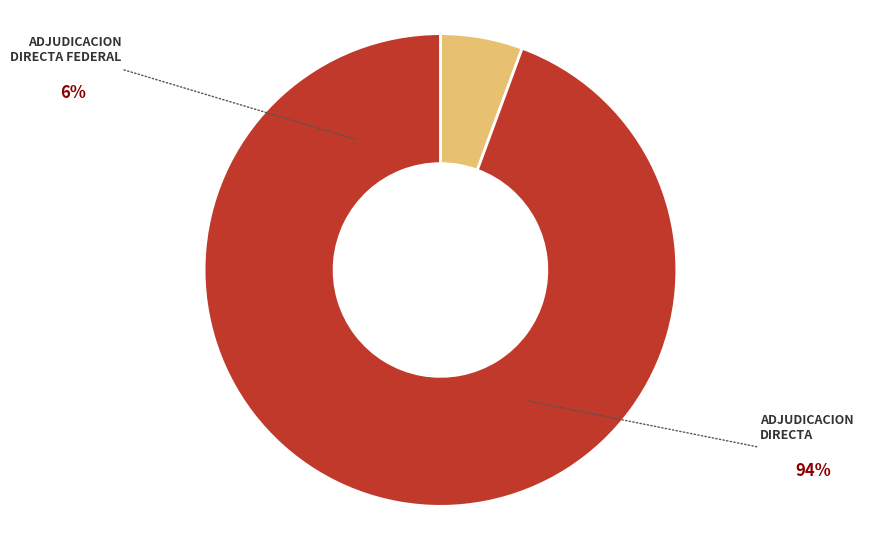

Count the number of slices in the pie.

2